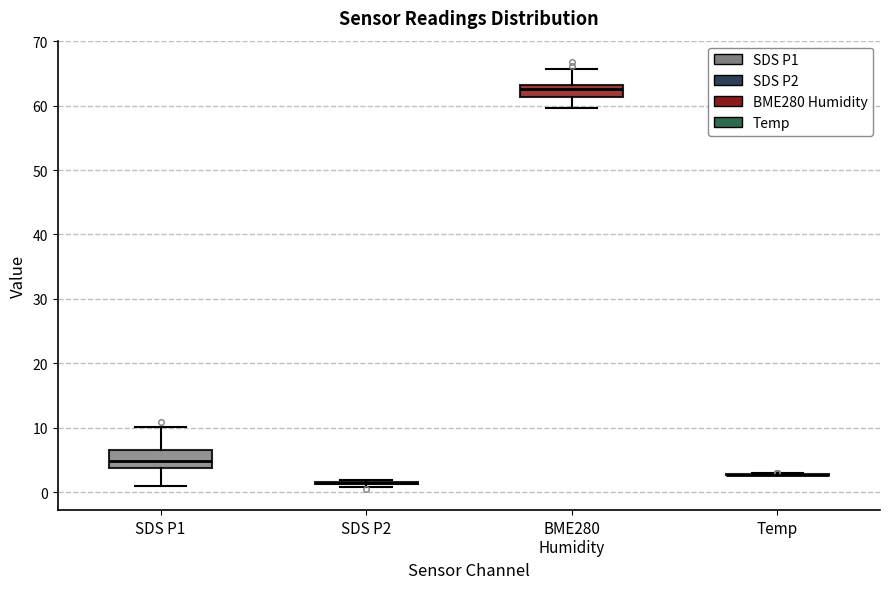

Reading left to right, read every box against the y-axis: the position of its median line, the range the box covers, and the ends of its whiskers. The values are not printed on the chart, so give them approximately, as read against the axis.

SDS P1: median 5, box 4 to 7, whiskers 1 to 10
SDS P2: box collapsed to a line at 1, whiskers 1 to 2
BME280 Humidity: median 63 (just below the box's upper edge), box 61 to 63, whiskers 60 to 66
Temp: box collapsed to a line at 3, whiskers 3 to 3